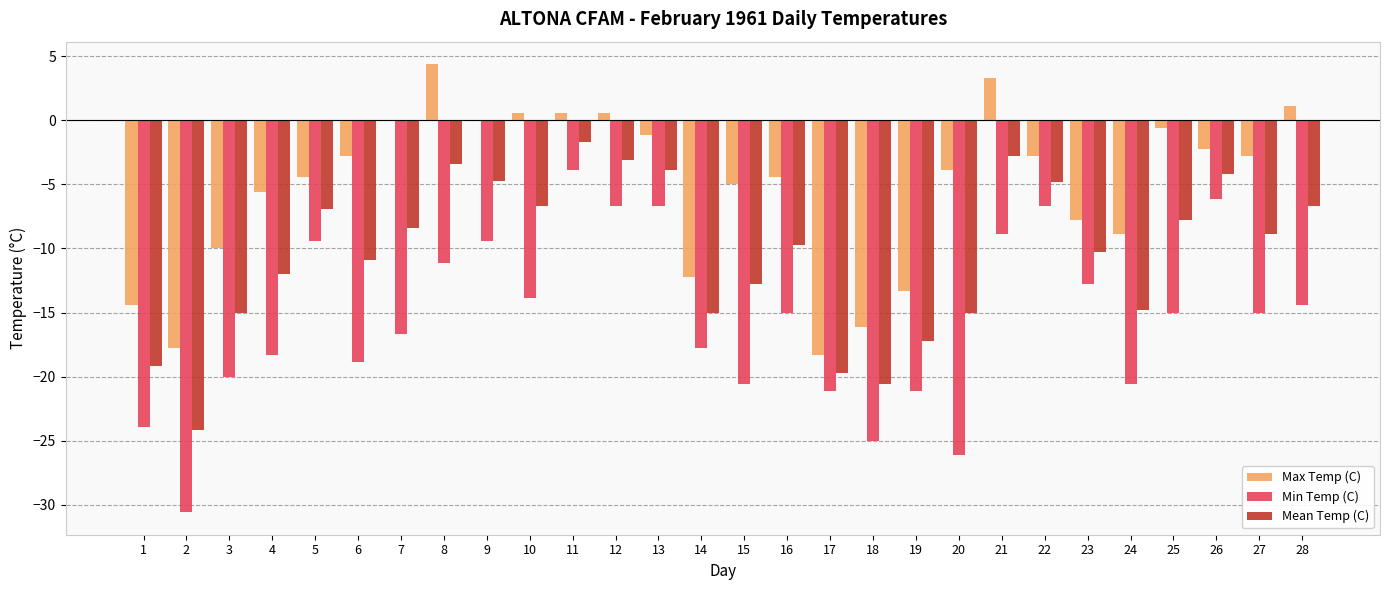

What is the sum of all Max Temp (C) values?

-143.8